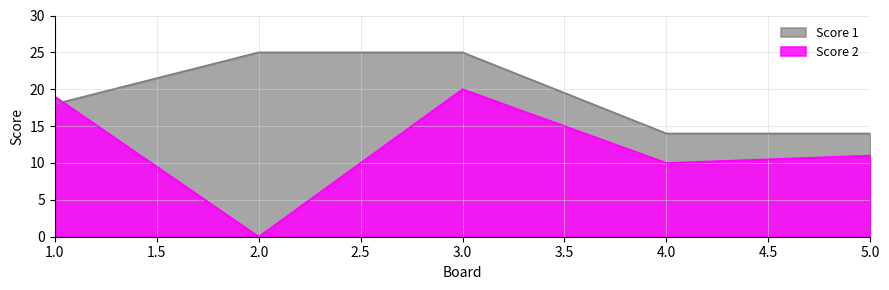

True or false: Score 1 and Score 2 cross at least once.

True